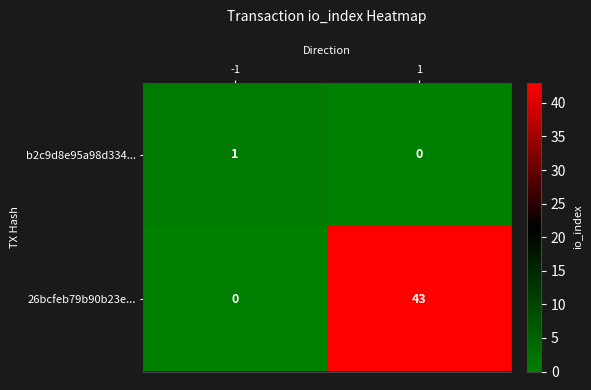

Is it true that 26bcfeb79b90b23e... equals 43 at 1?

True